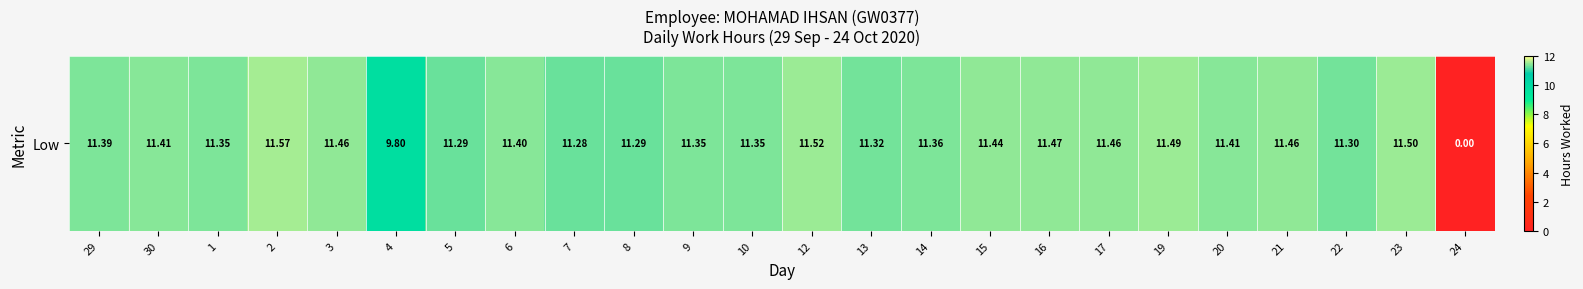

What is the change in value from 1 to 6?

+0.1